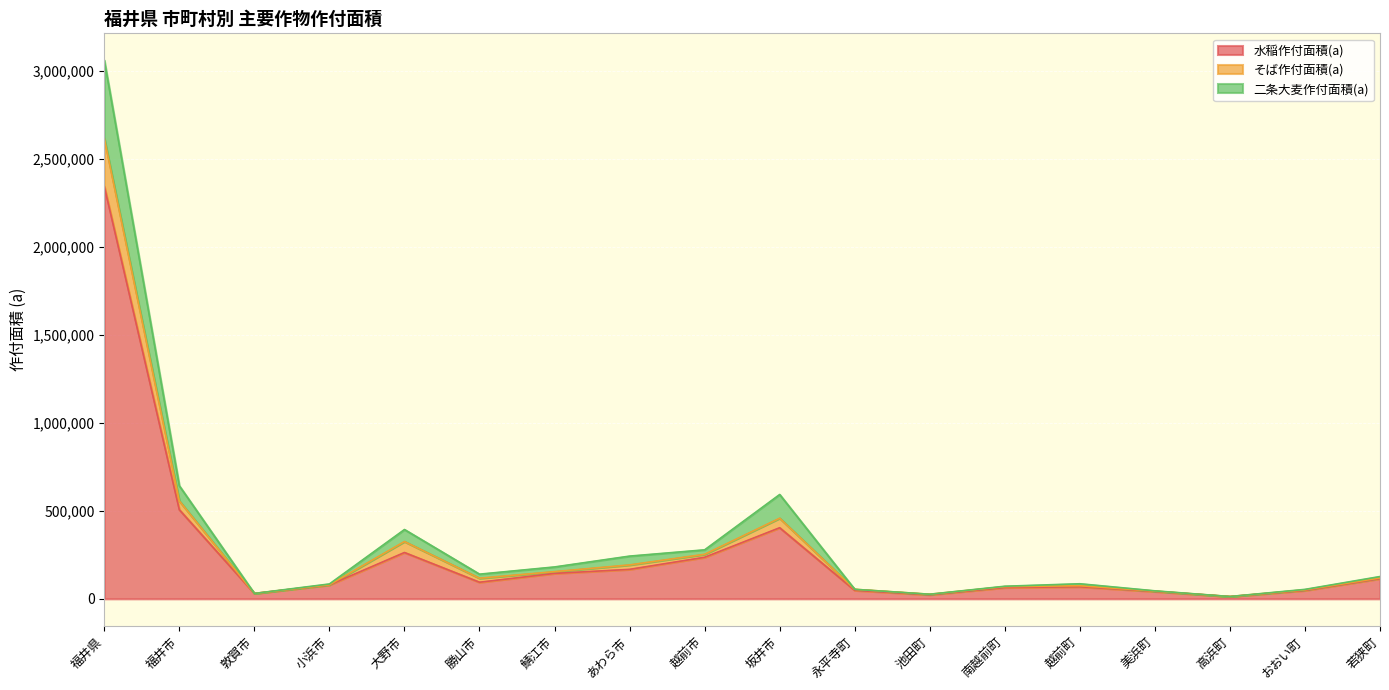

In そば作付面積(a), how many points are lower than both neighbors (excluding endpoints)?

4